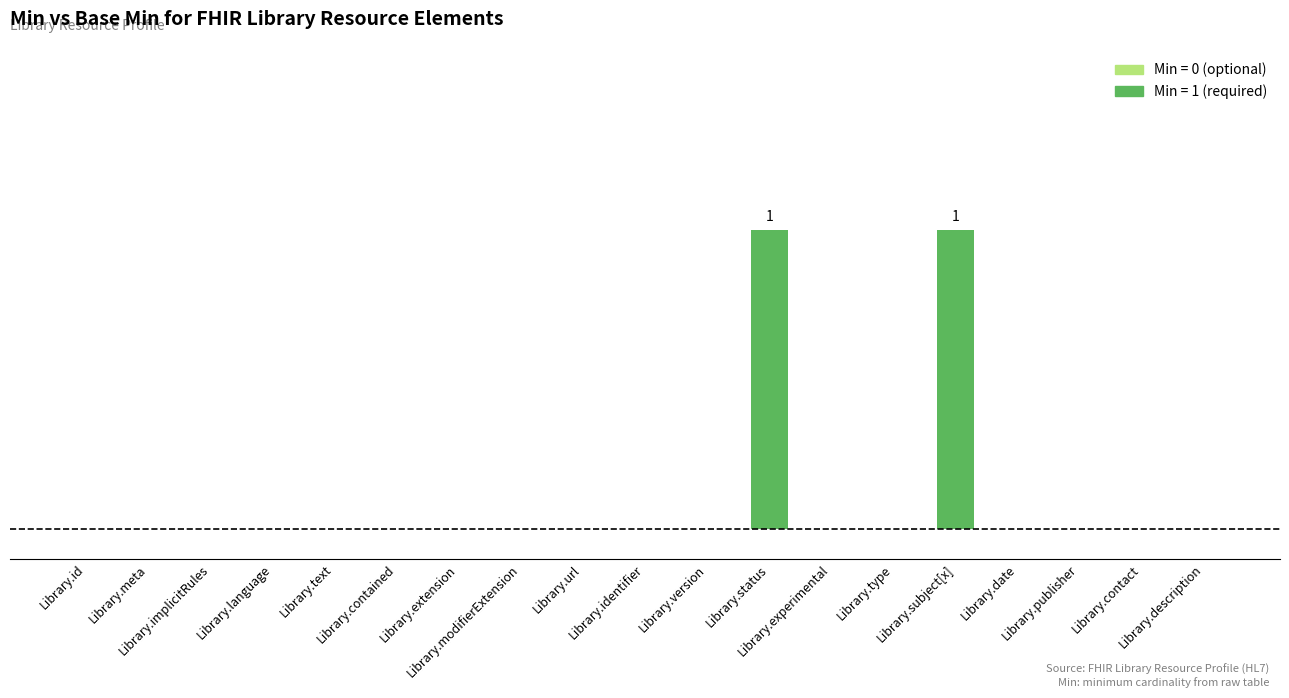

Reading left to right, transcribe all the data shown in this chart.

Library.id=0	Library.meta=0	Library.implicitRules=0	Library.language=0	Library.text=0	Library.contained=0	Library.extension=0	Library.modifierExtension=0	Library.url=0	Library.identifier=0	Library.version=0	Library.status=1	Library.experimental=0	Library.type=0	Library.subject[x]=1	Library.date=0	Library.publisher=0	Library.contact=0	Library.description=0